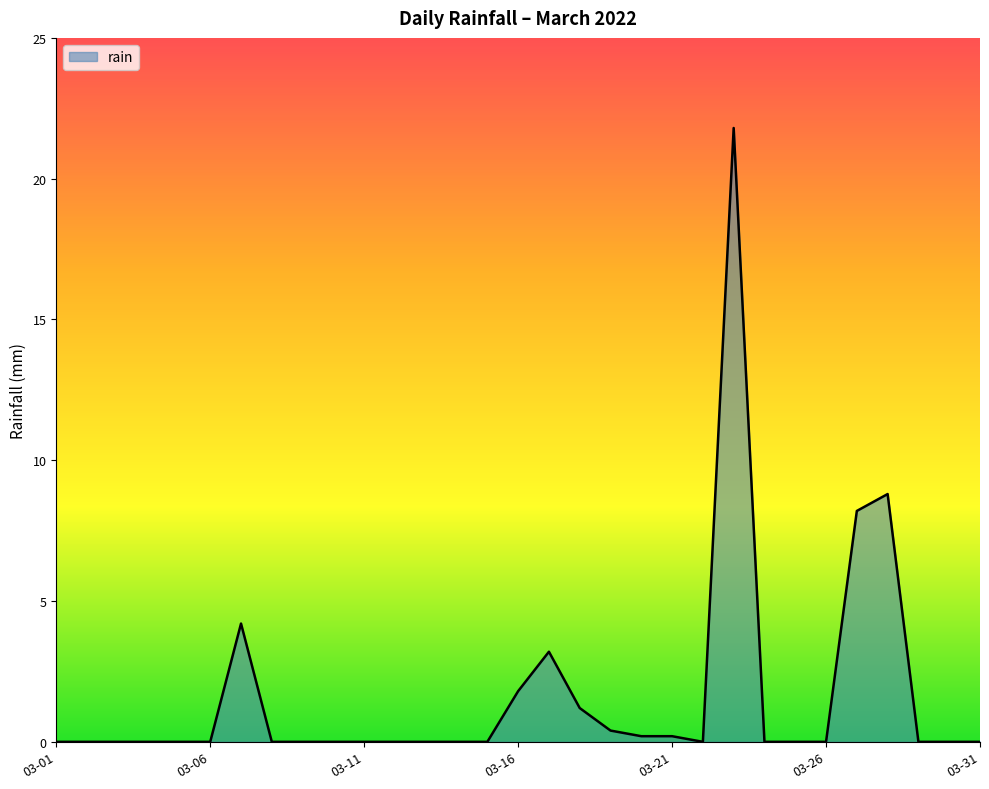

What is the difference between the maximum and minimum values?

21.8